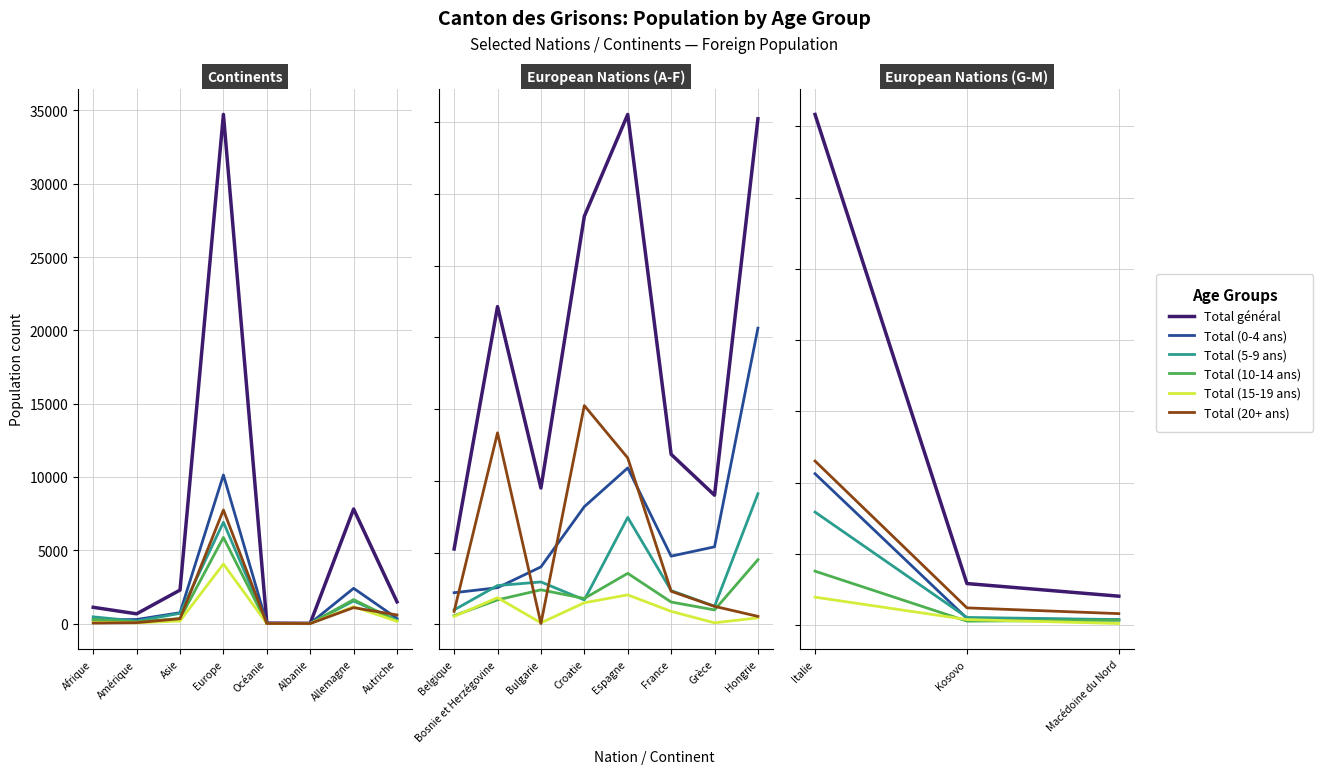

What is the difference between the maximum and minimum values in the Total (15-19 ans) series?

4064